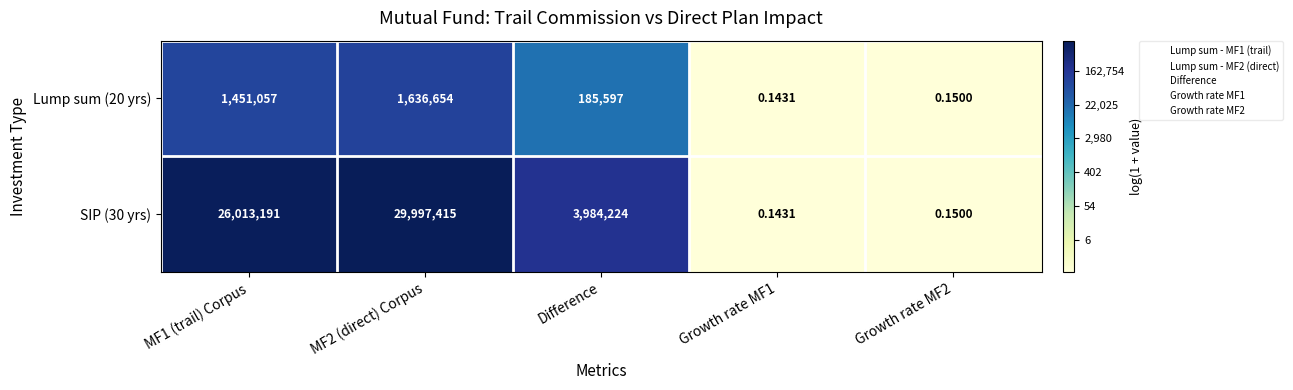

At which category is the sum across all series the highest?

MF2 (direct) Corpus